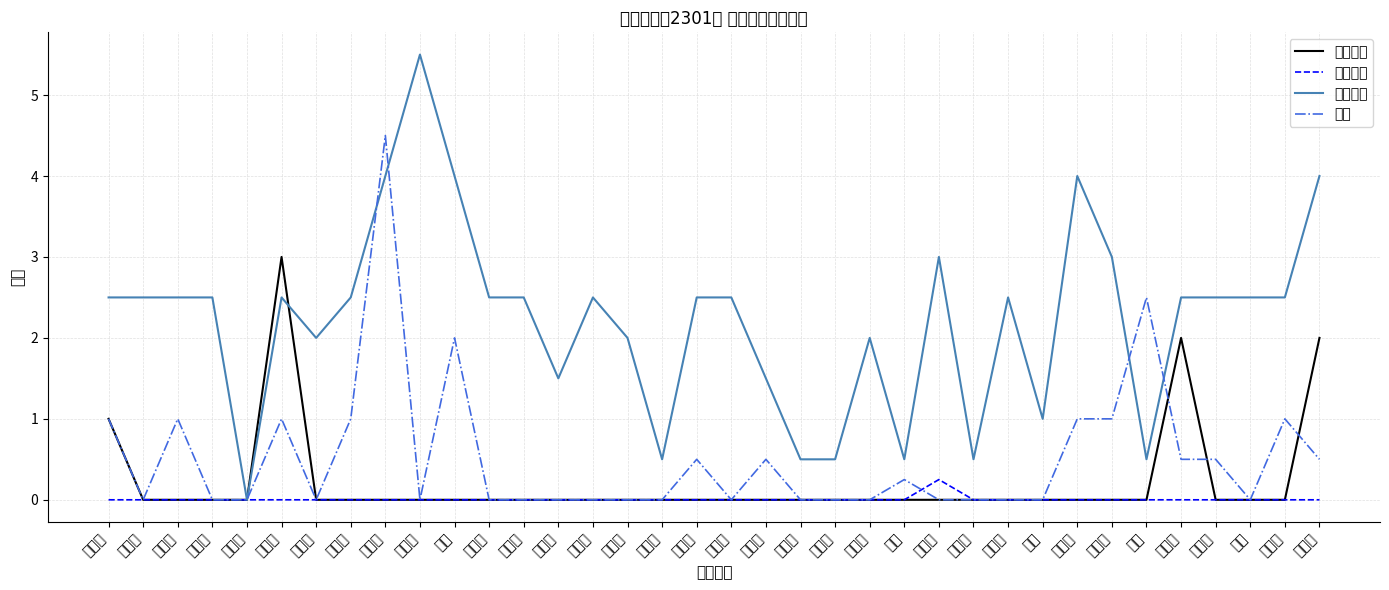

How many distinct data groups are displayed?

4